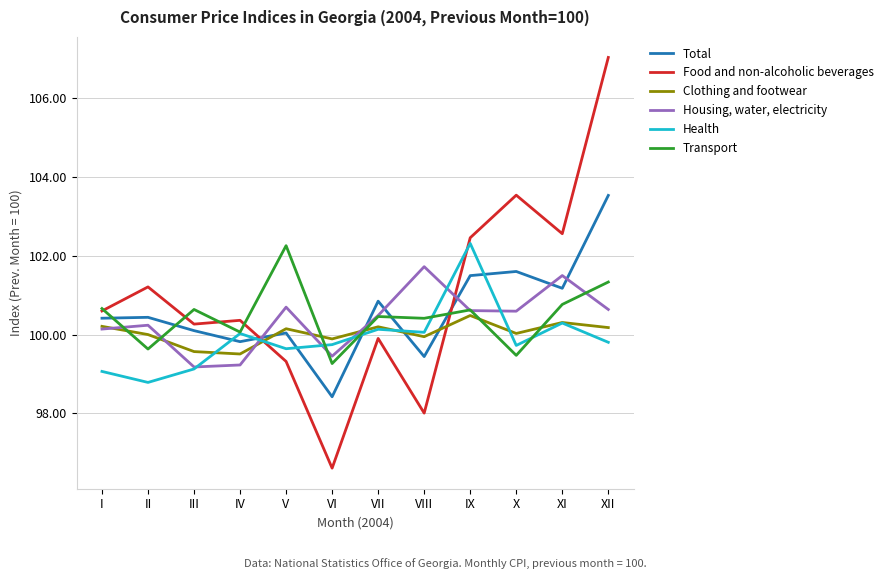

Which series has the largest range (max minus min)?

Food and non-alcoholic beverages